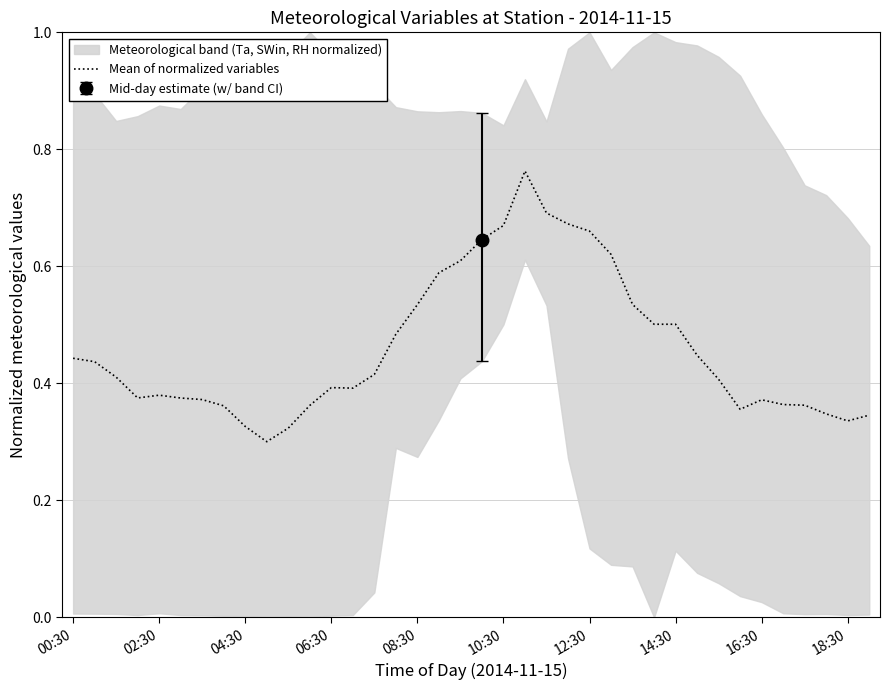

How many lines are shown in the chart?

1